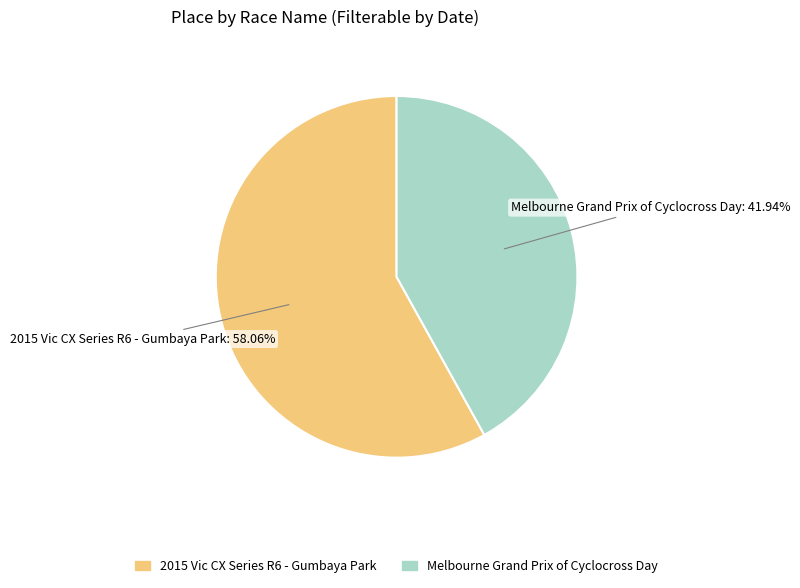

True or false: 2015 Vic CX Series R6 - Gumbaya Park accounts for 53% of the total.

False